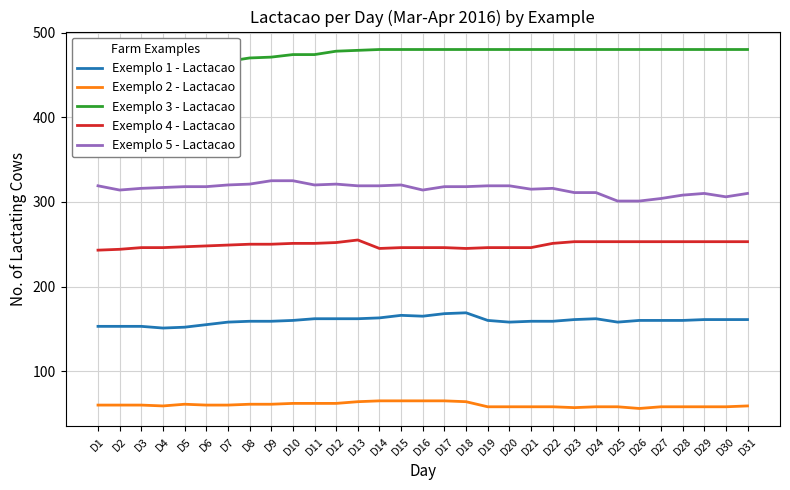

How many data points in Exemplo 1 - Lactacao are less than 160?

13